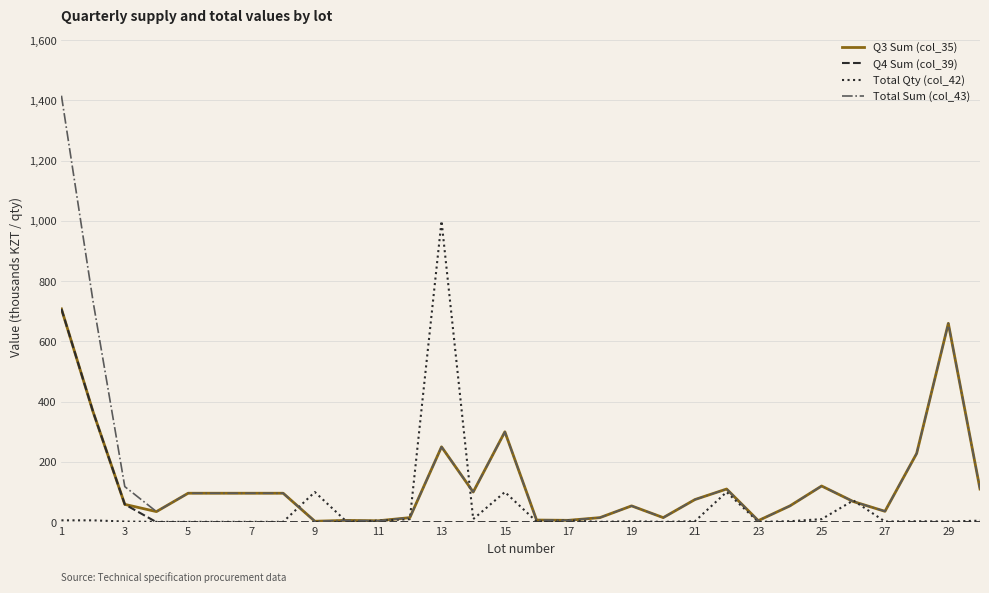

Which series ends up on top after the final intersection of Q3 Sum (col_35) and Total Qty (col_42)?

Q3 Sum (col_35)